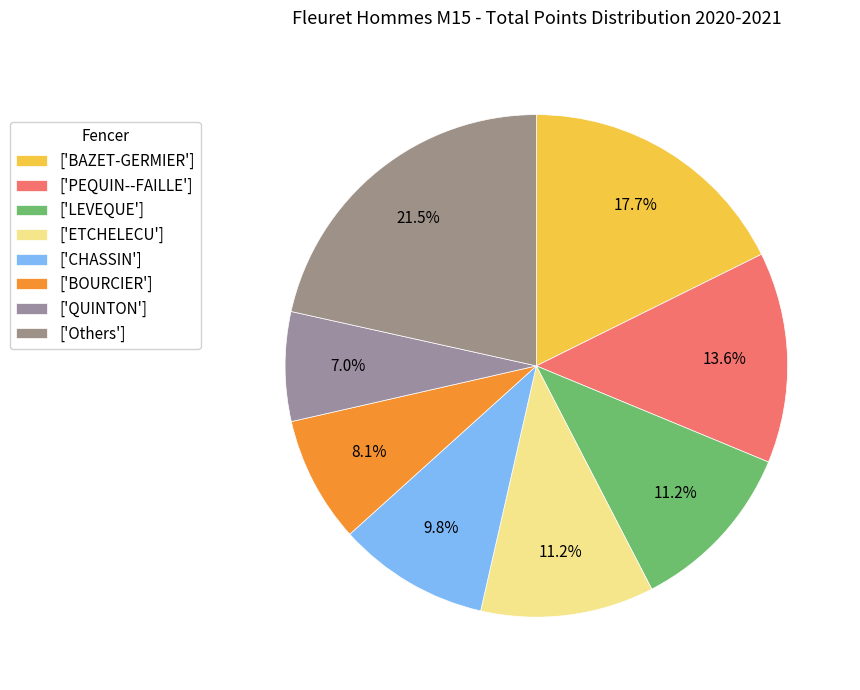

How many slices are in this pie chart?

8